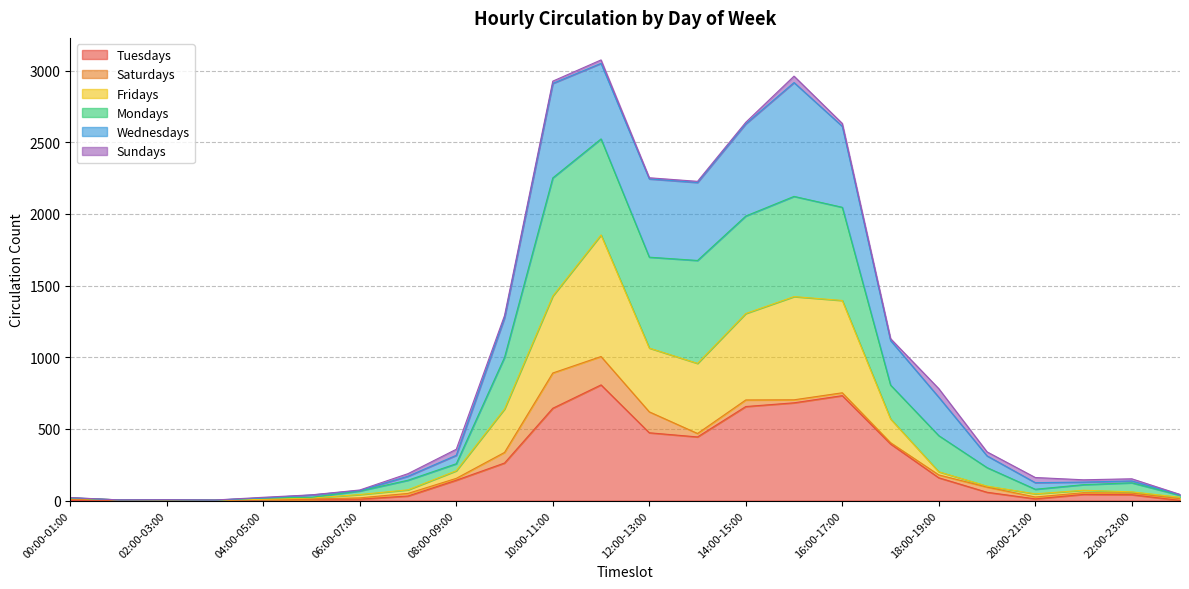

How many positive values does the Tuesdays series have?

22